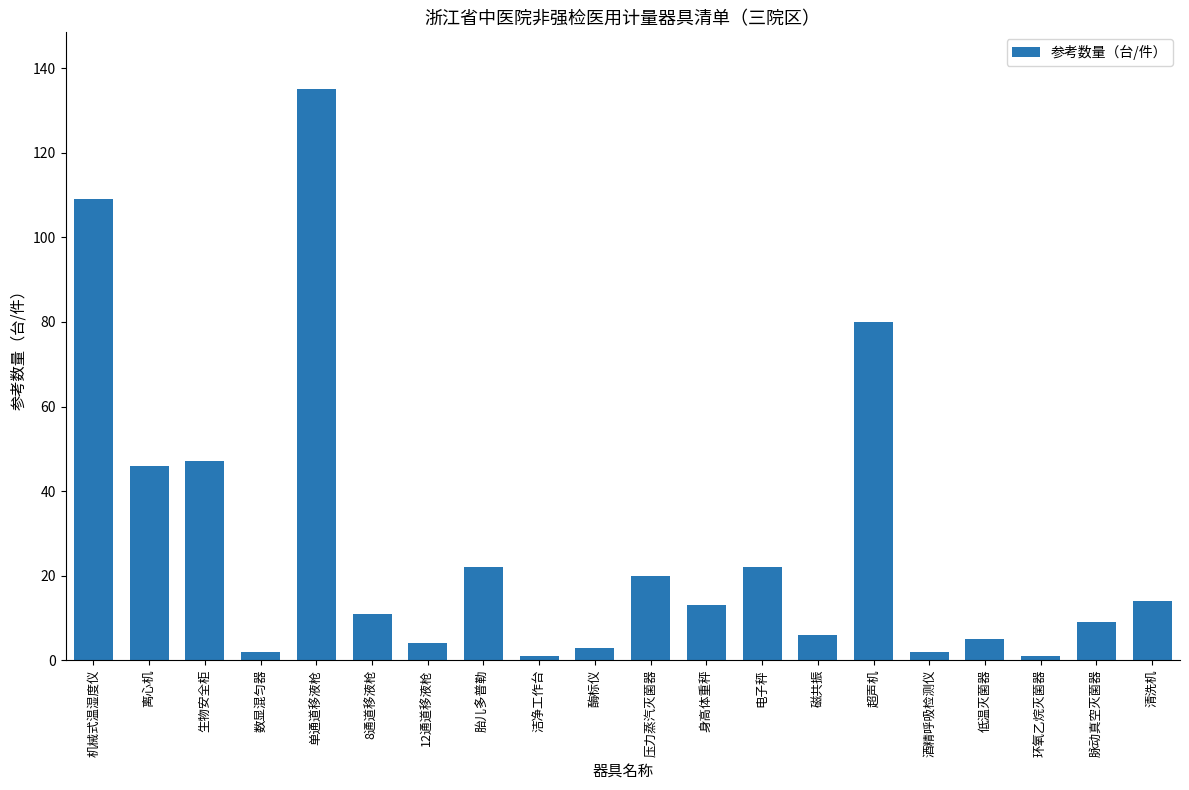

Count the number of categories in the chart.

20